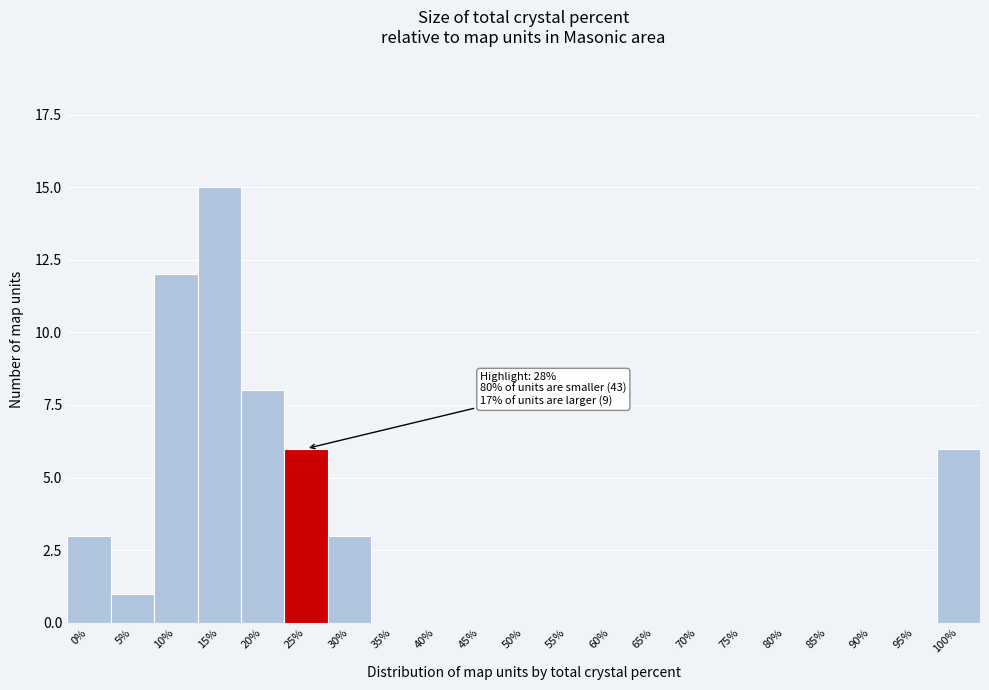

Reading left to right, transcribe all the data shown in this chart.

0%=3	5%=1	10%=12	15%=15	20%=8	25%=6	30%=3	35%=0	40%=0	45%=0	50%=0	55%=0	60%=0	65%=0	70%=0	75%=0	80%=0	85%=0	90%=0	95%=0	100%=6